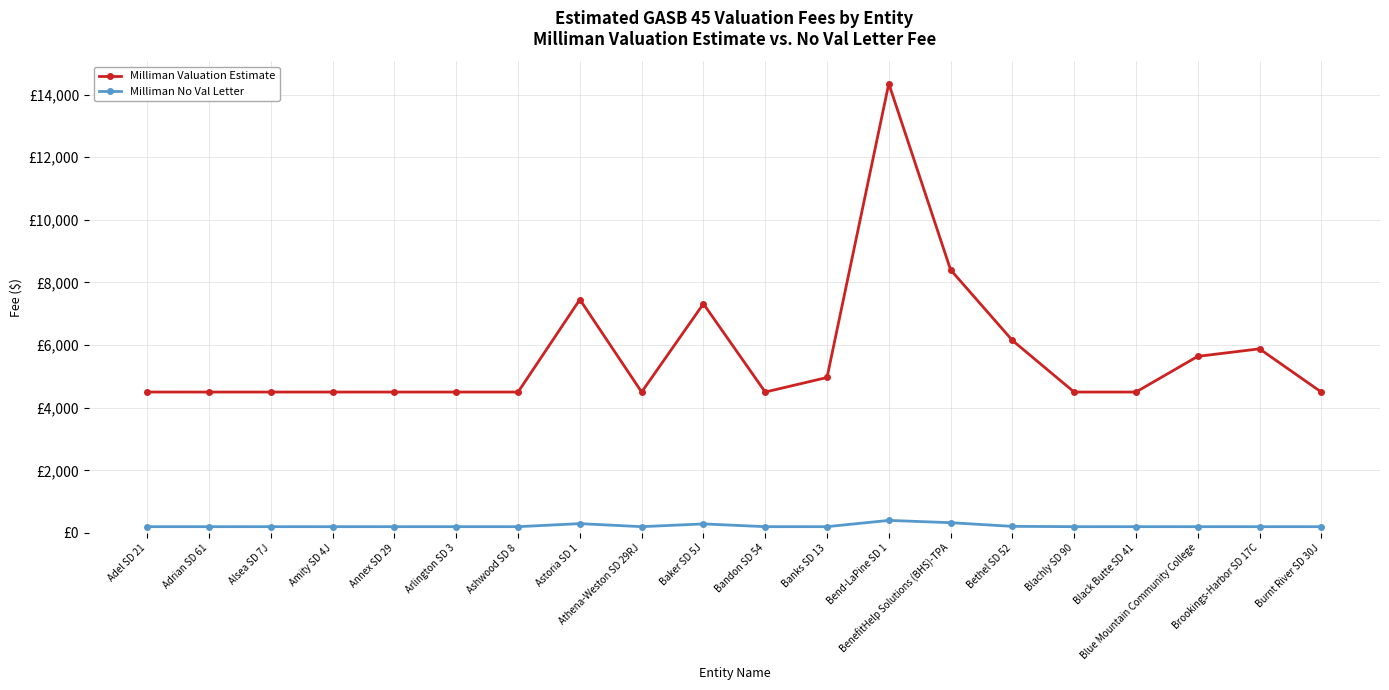

At which label does Milliman No Val Letter reach its peak?

Bend-LaPine SD 1